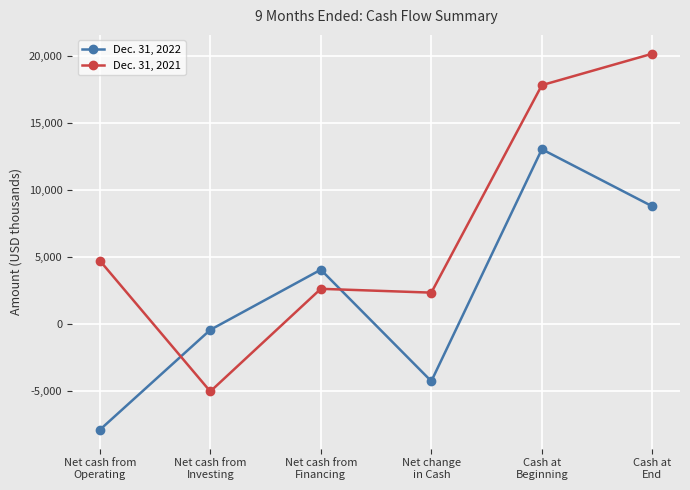

What is the total value across all series at Cash at
Beginning?

30911